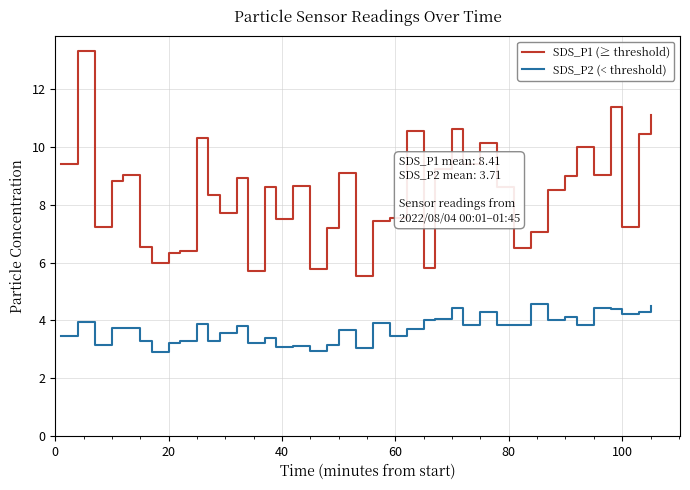

What is the highest value of the SDS_P1 (≥ threshold) series?

13.3